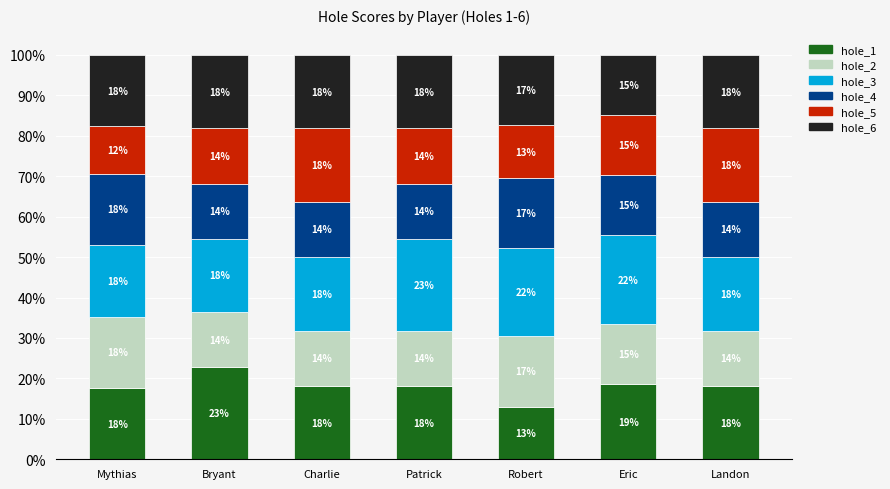

What is the total value across all series at Mythias?

100.0